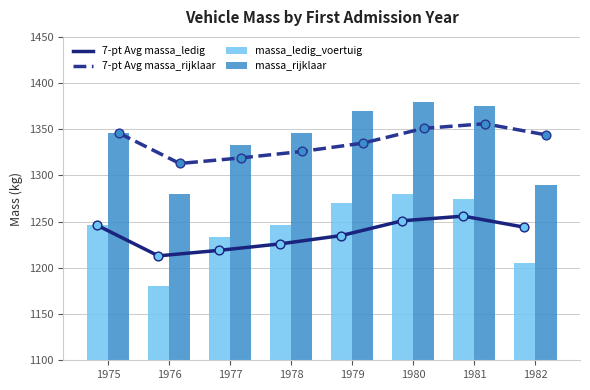

Is the value of massa_ledig_voertuig at 1980 greater than the value of 7-pt Avg massa_ledig at 1975?

Yes